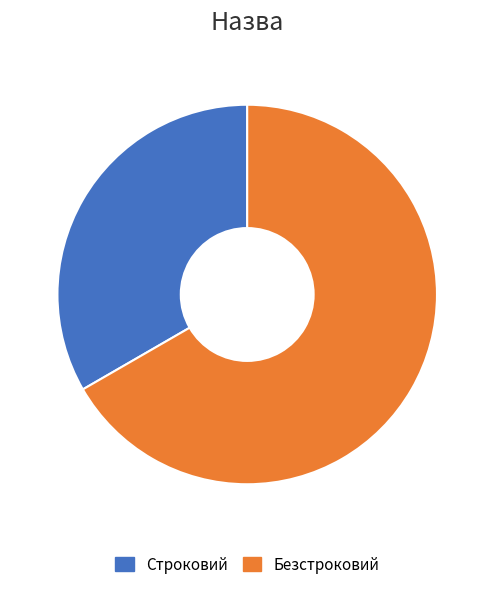

The Безстроковий slice represents 54% of the pie. True or false?

False